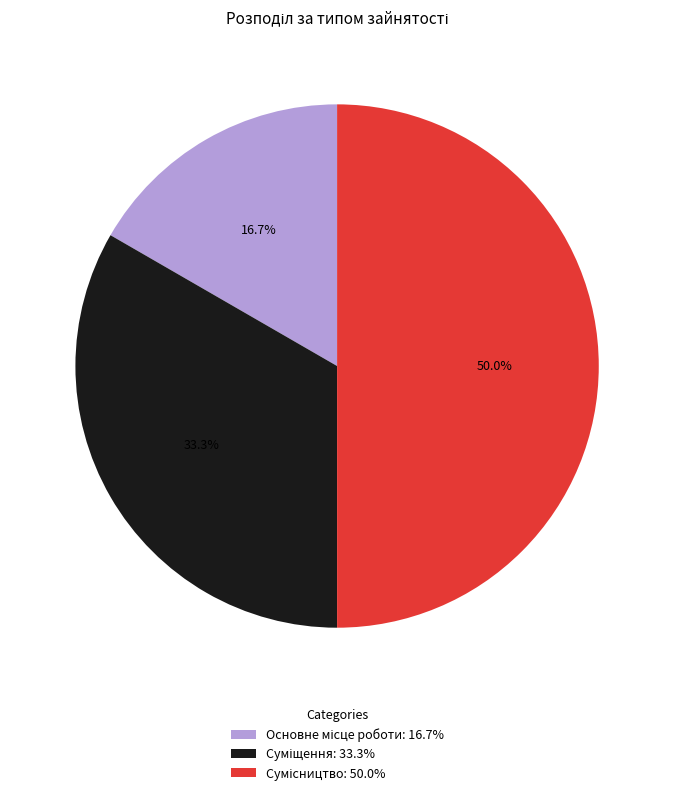

What is the smallest slice in the pie chart?

Основне місце роботи